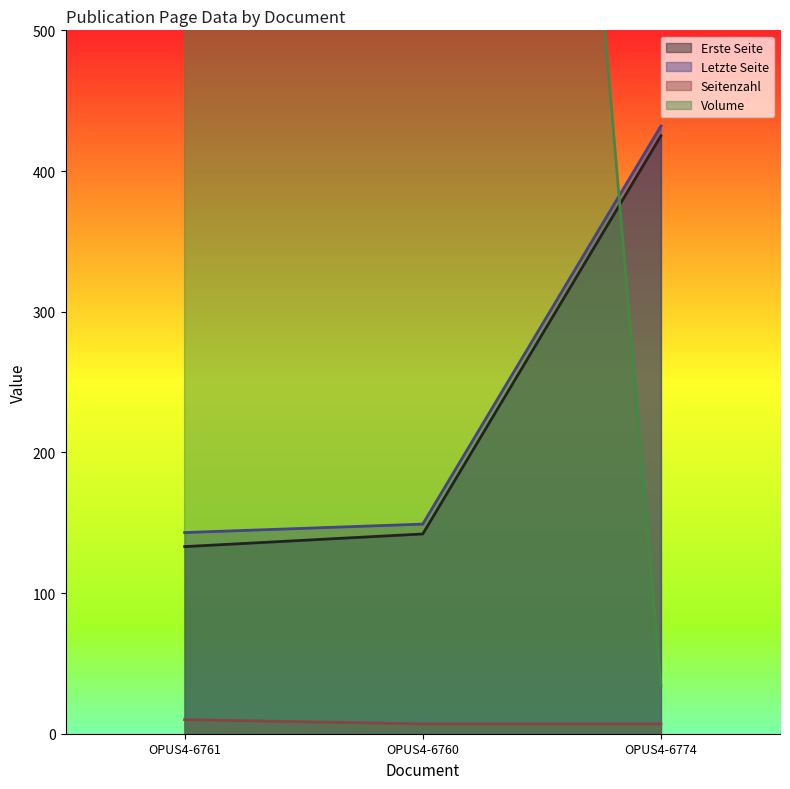

What is the label of the 3rd point from the right?

OPUS4-6761